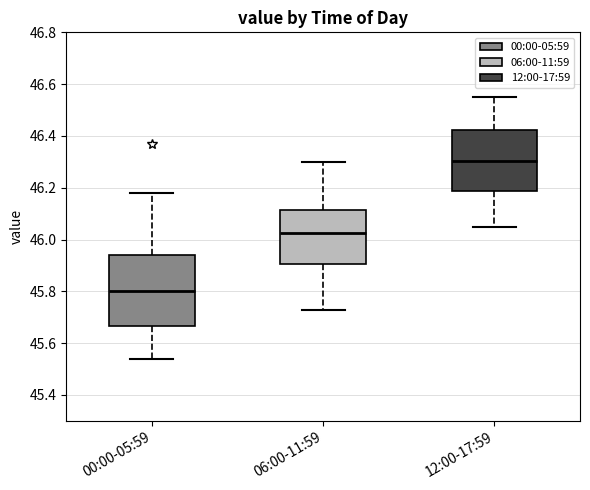

Where is the upper edge of the box for 12:00-17:59 on the y-axis? The values are not printed on the chart, so give them approximately, as read against the axis.

46.42